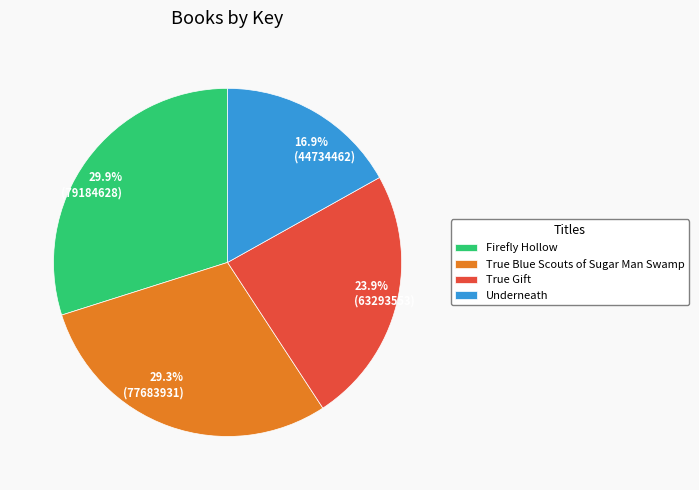

What is the ratio of the value at Firefly Hollow to the value at True Blue Scouts of Sugar Man Swamp?

1.0